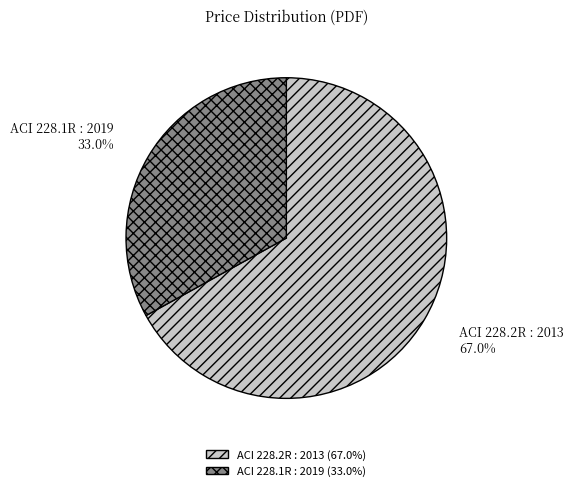

What percentage is the ACI 228.1R : 2019 slice, to the nearest percent?

33%